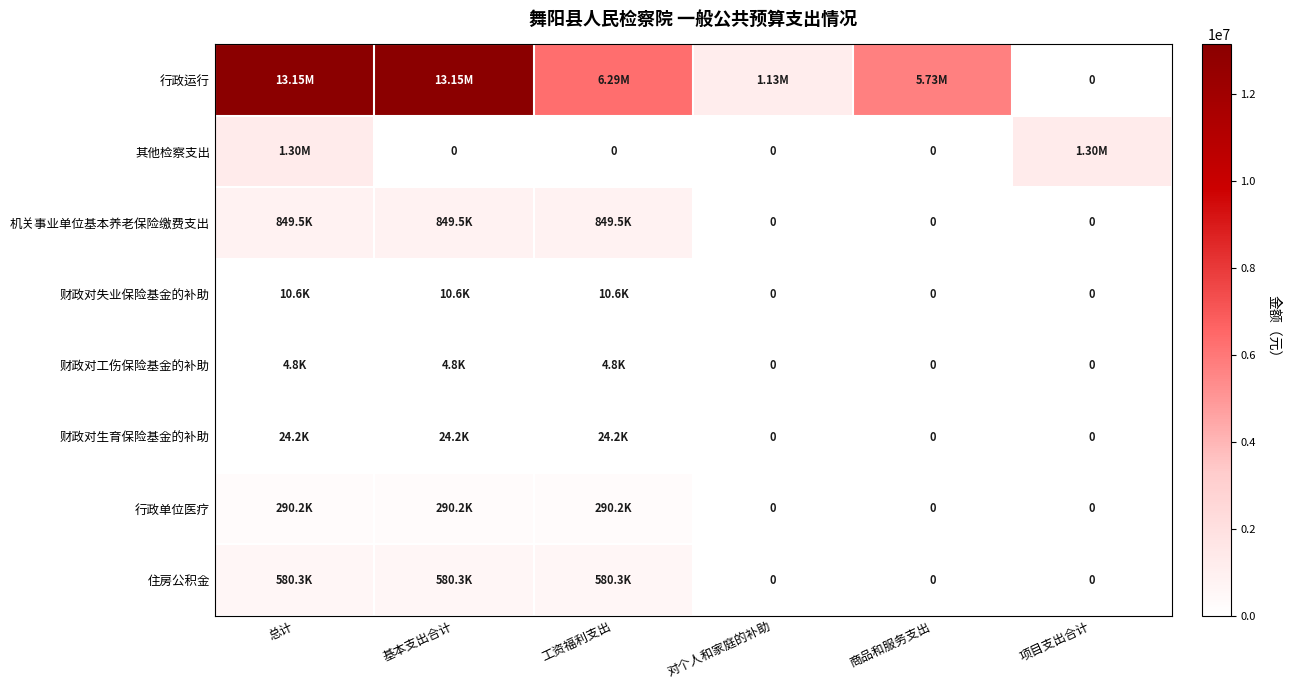

Count the number of data series in this chart.

8